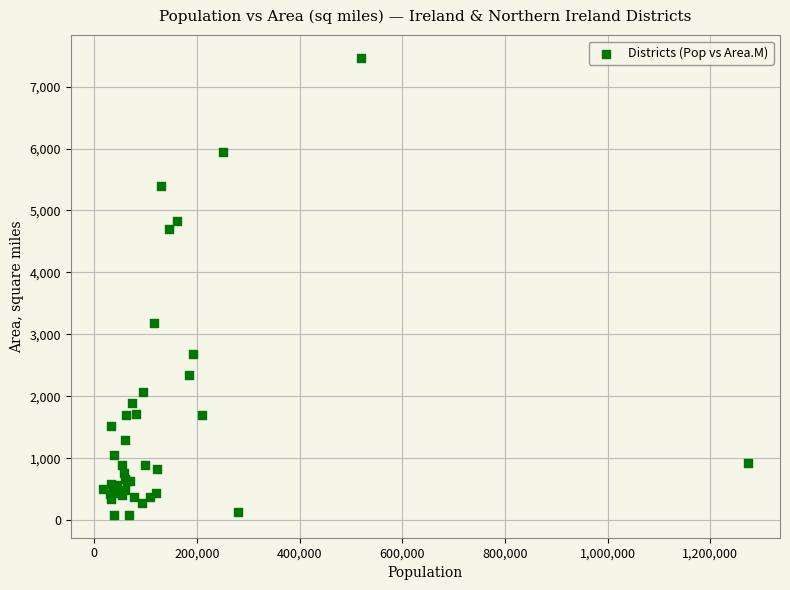

What Y value in the scatter plot is closest to 3772?

3188